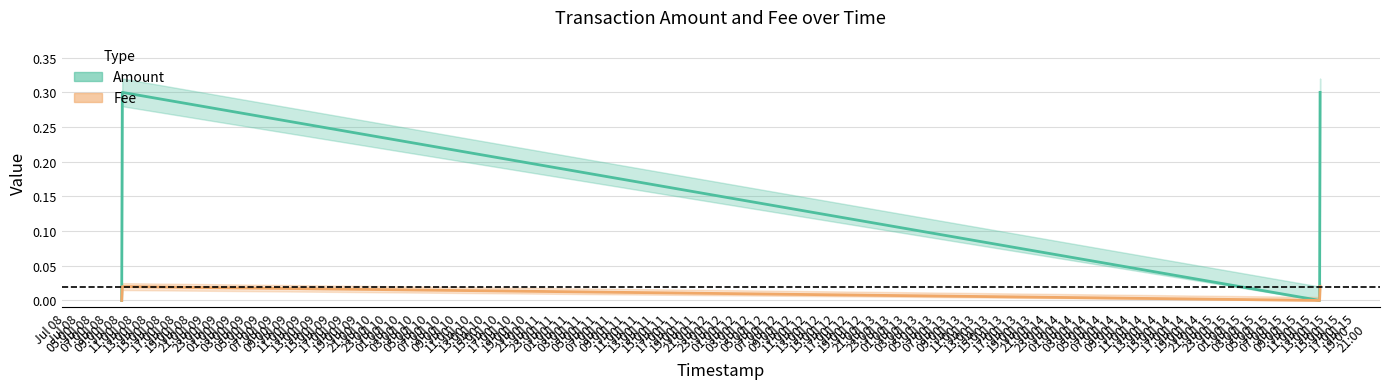

Which series has the widest spread of values?

Amount